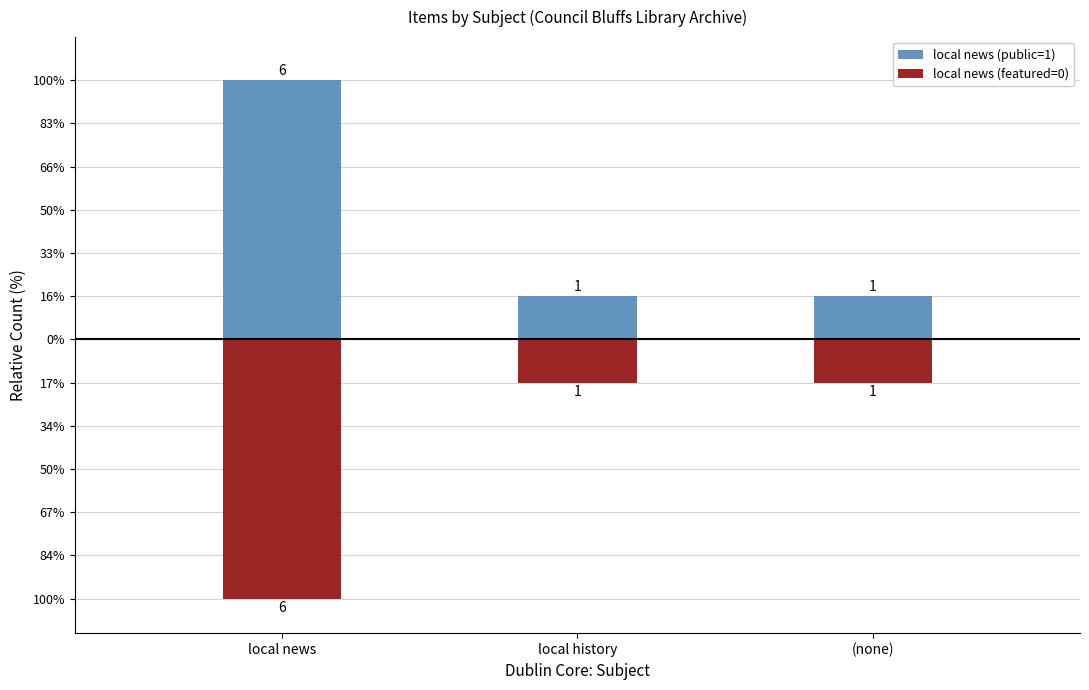

Which category has the lowest value in the local news (public=1) series?

local history